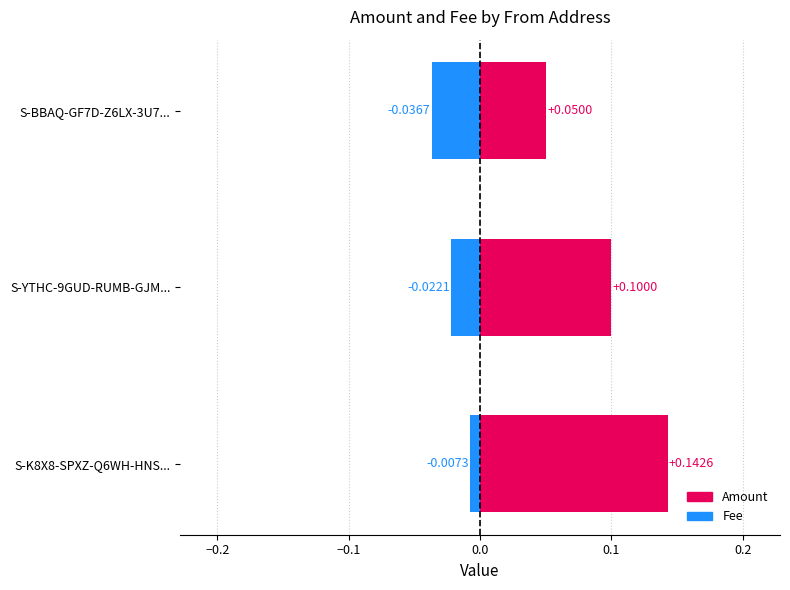

Which series has the widest spread of values?

Amount